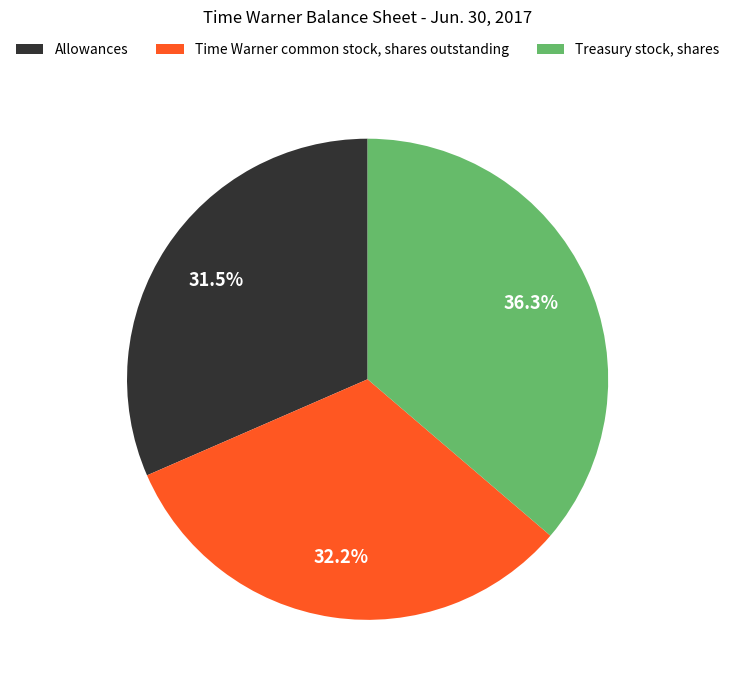

What is the ratio of the value at Allowances to the value at Treasury stock, shares?

0.9